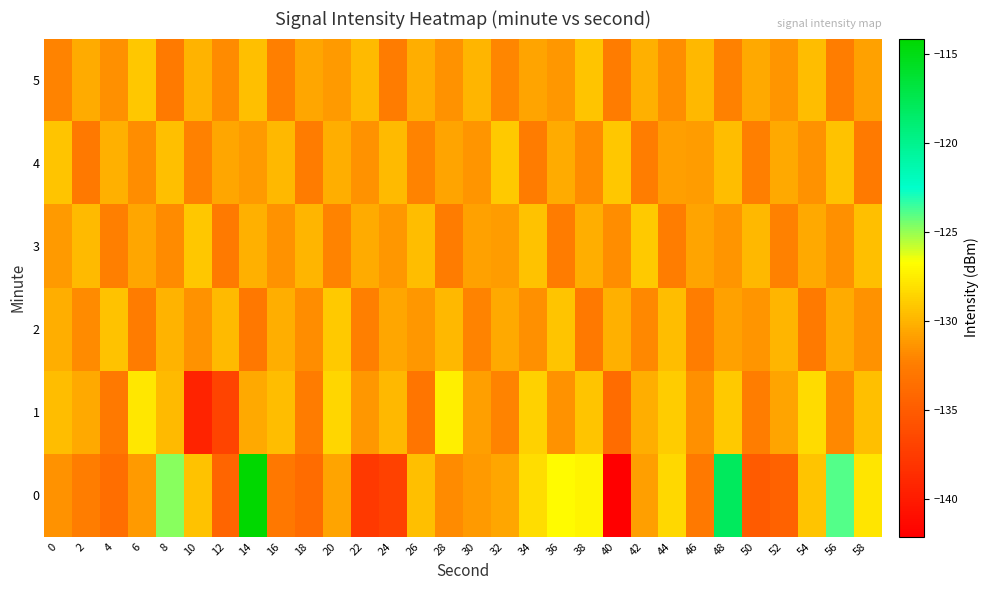

At which category is the sum across all series the highest?

14